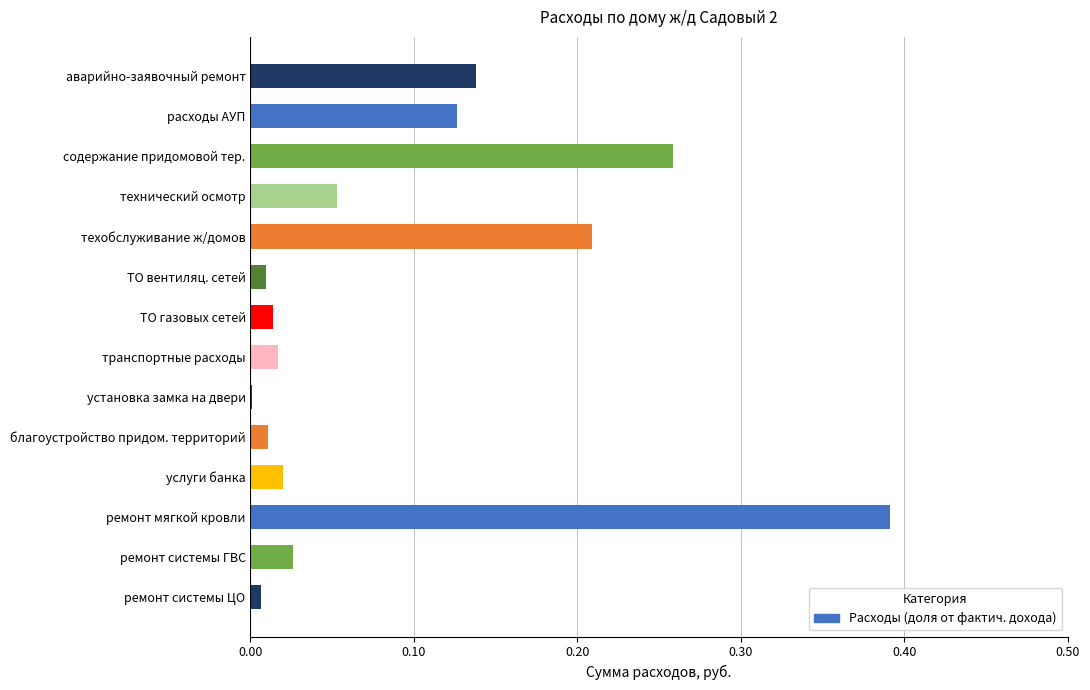

The chart shows a value of 0.0 at ТО вентиляц. сетей. True or false?

True